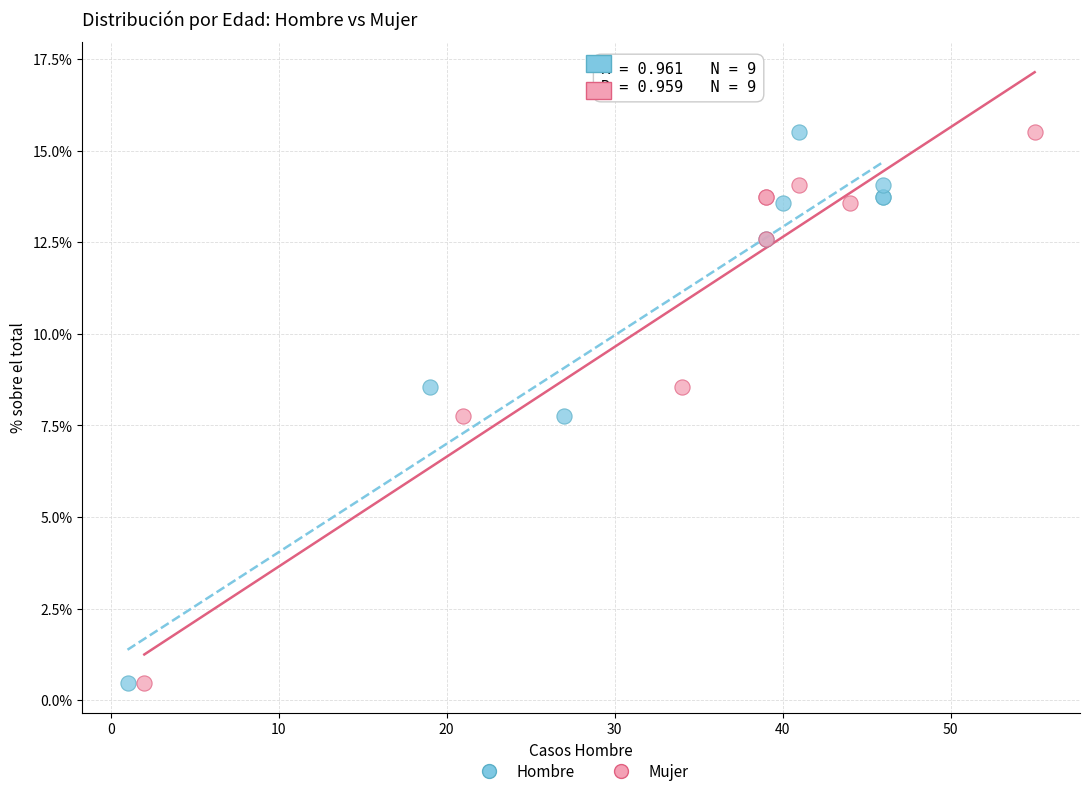

What are all the series names shown in the legend?

Hombre, Mujer